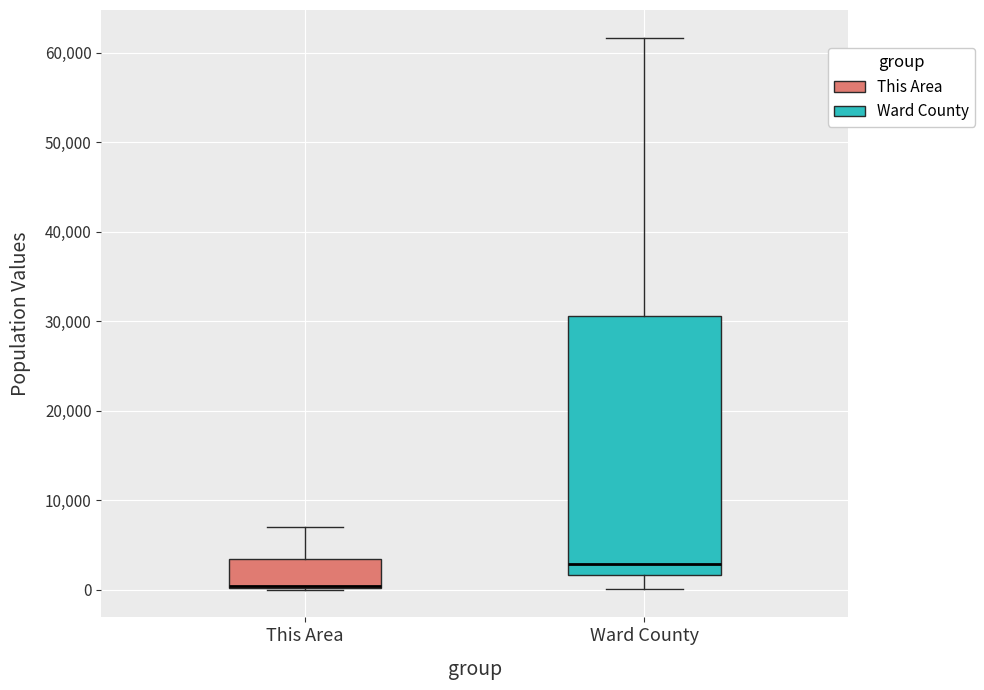

Reading left to right, read every box against the y-axis: the position of its median line, the range the box covers, and the ends of its whiskers. The values are not printed on the chart, so give them approximately, as read against the axis.

This Area: median 0 (drawn on the box's lower edge), box 0 to 3000, whiskers 0 to 7000
Ward County: median 3000, box 2000 to 31000, whiskers 0 to 62000